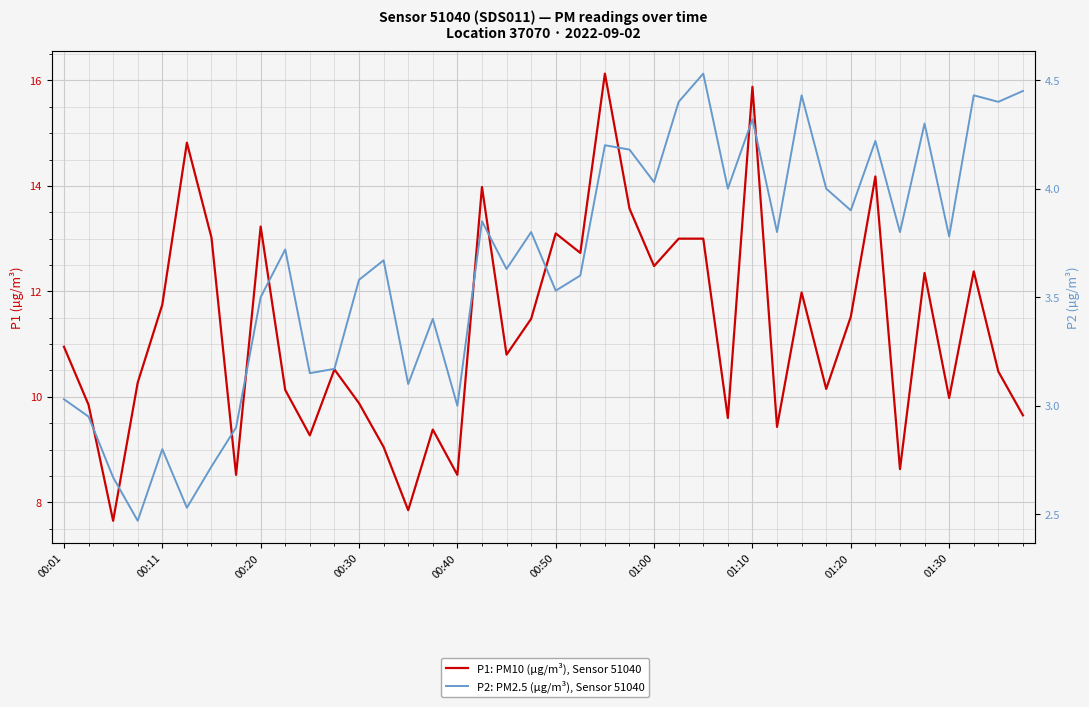

True or false: P2: PM2.5 (µg/m³), Sensor 51040 and P1: PM10 (µg/m³), Sensor 51040 intersect in this chart.

False